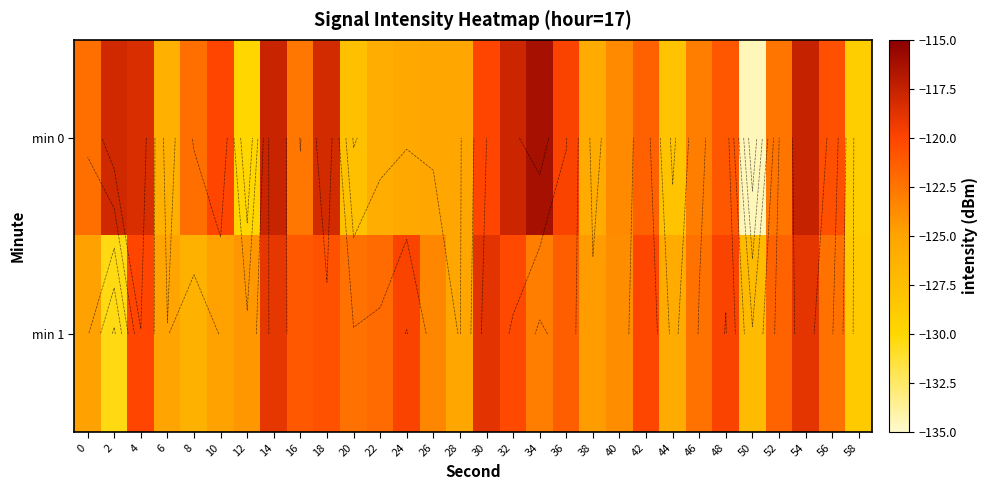

True or false: min 1 has a value of -124.3 at 12.

True